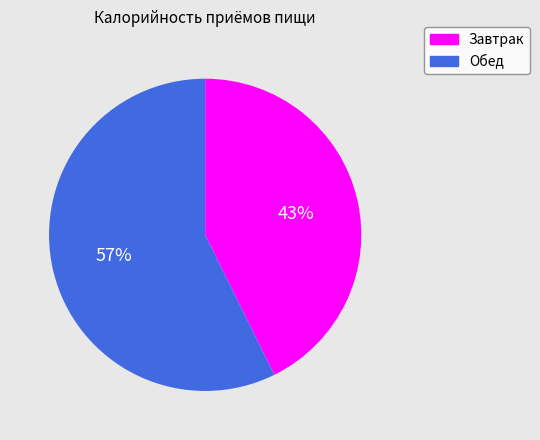

Is the sum of Завтрак and Обед greater than half?

Yes